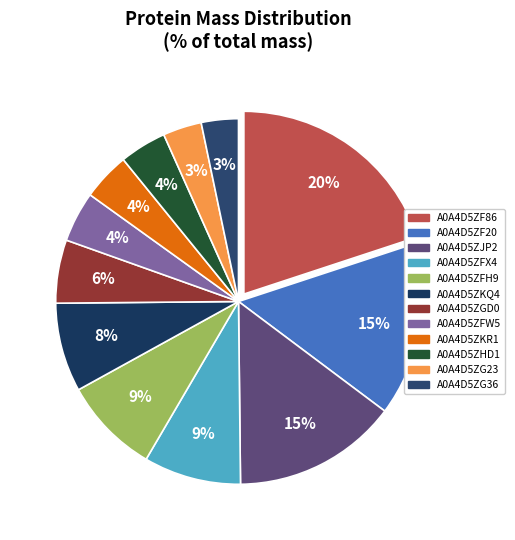

Rank the categories by value from lowest to highest.

A0A4D5ZG36, A0A4D5ZG23, A0A4D5ZHD1, A0A4D5ZKR1, A0A4D5ZFW5, A0A4D5ZGD0, A0A4D5ZKQ4, A0A4D5ZFH9, A0A4D5ZFX4, A0A4D5ZJP2, A0A4D5ZF20, A0A4D5ZF86